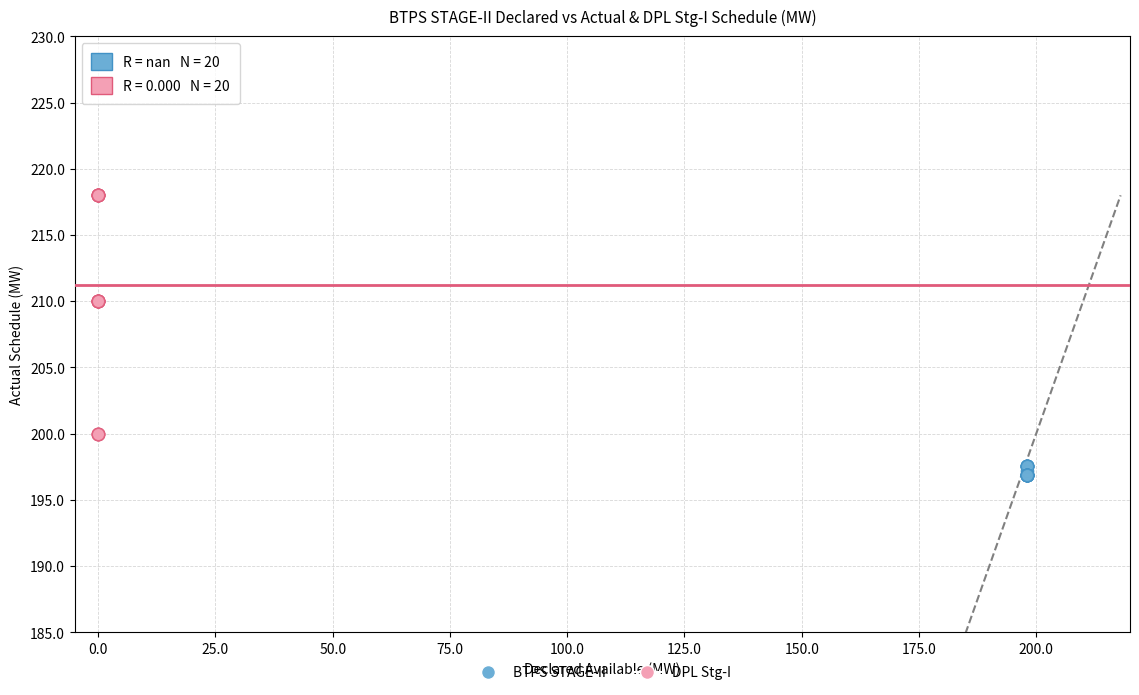

What are all the series names shown in the legend?

BTPS STAGE-II, DPL Stg-I